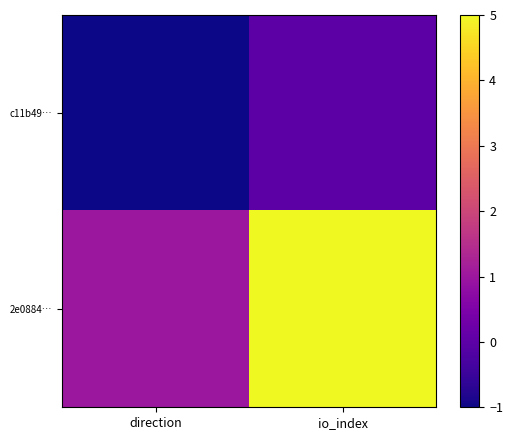

Reading left to right, list all the values displayed in this chart.

c11b49…: direction=-1	io_index=0
2e0884…: direction=1	io_index=5